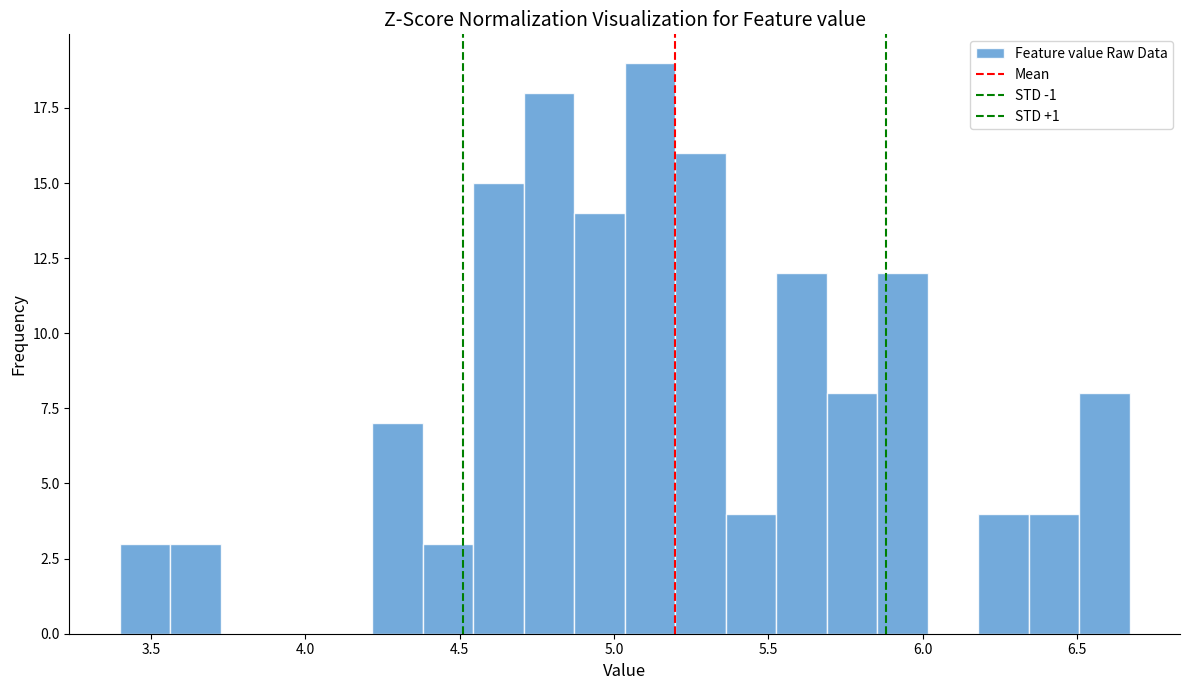

Read against the x-axis, roughly where is the centre of the tallest bar?

5.10